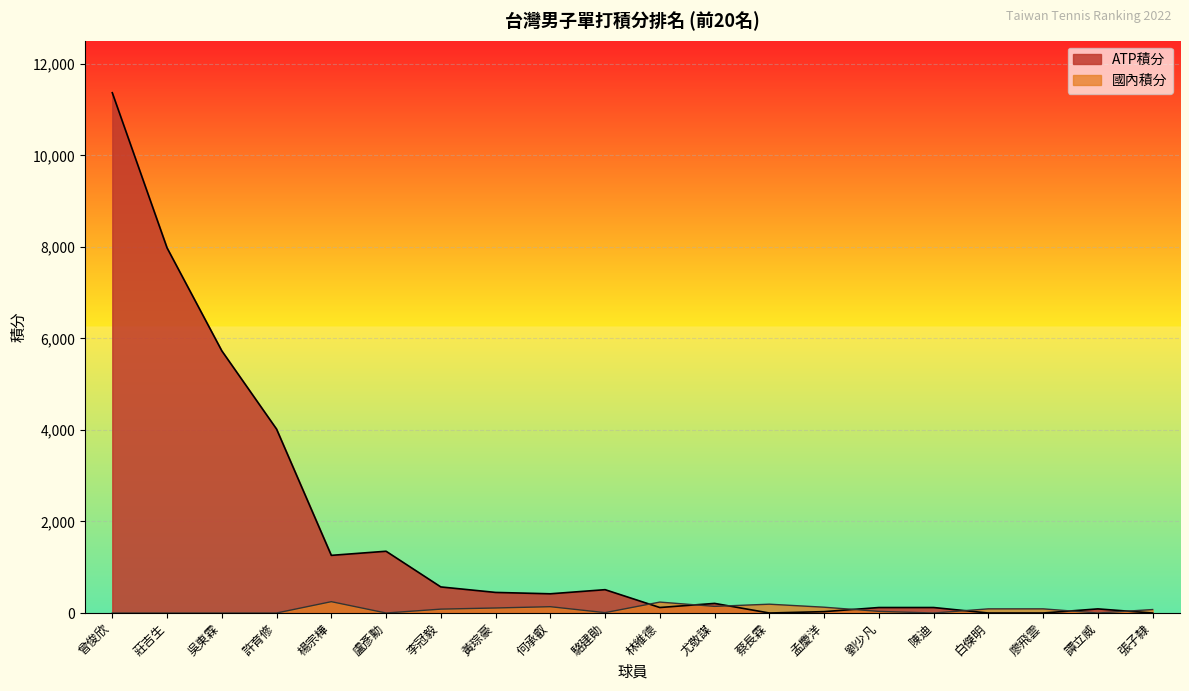

Which series has the widest spread of values?

ATP積分